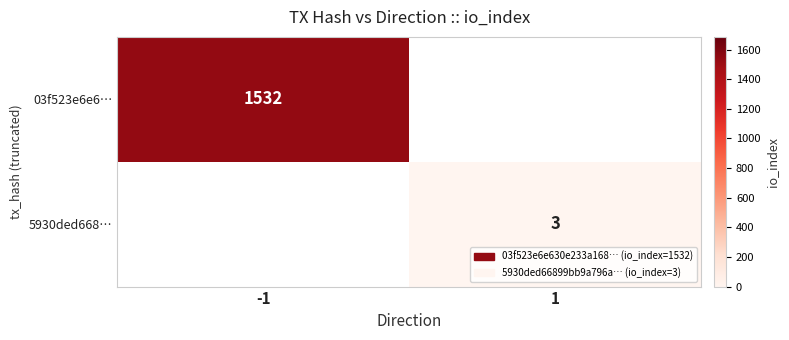

True or false: 5930ded668… has a value of 3 at 1.

True